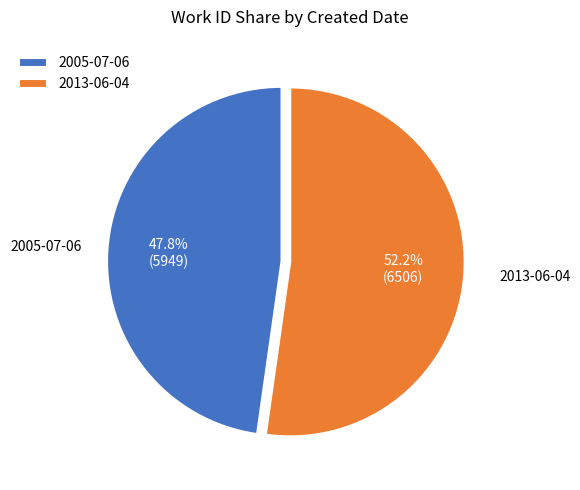

Is it true that 2013-06-04 is 52% of the pie?

True